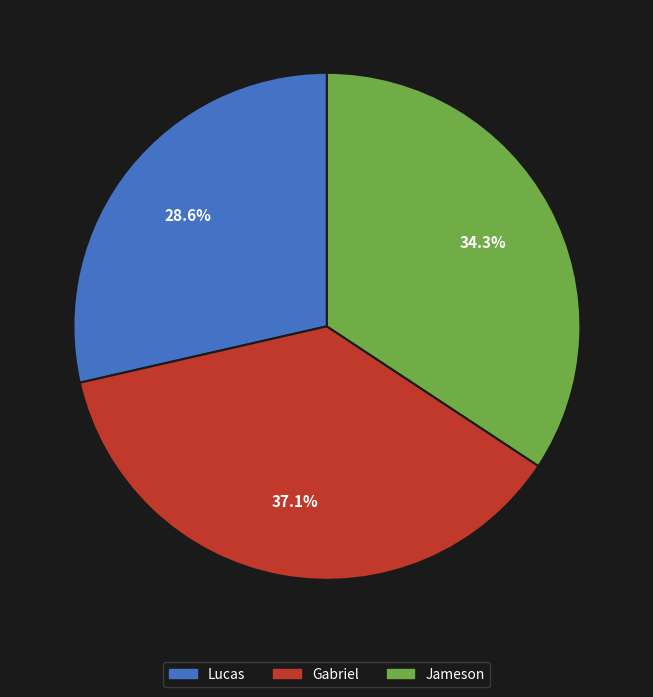

To the nearest percent, what percentage of the pie is Gabriel?

37%